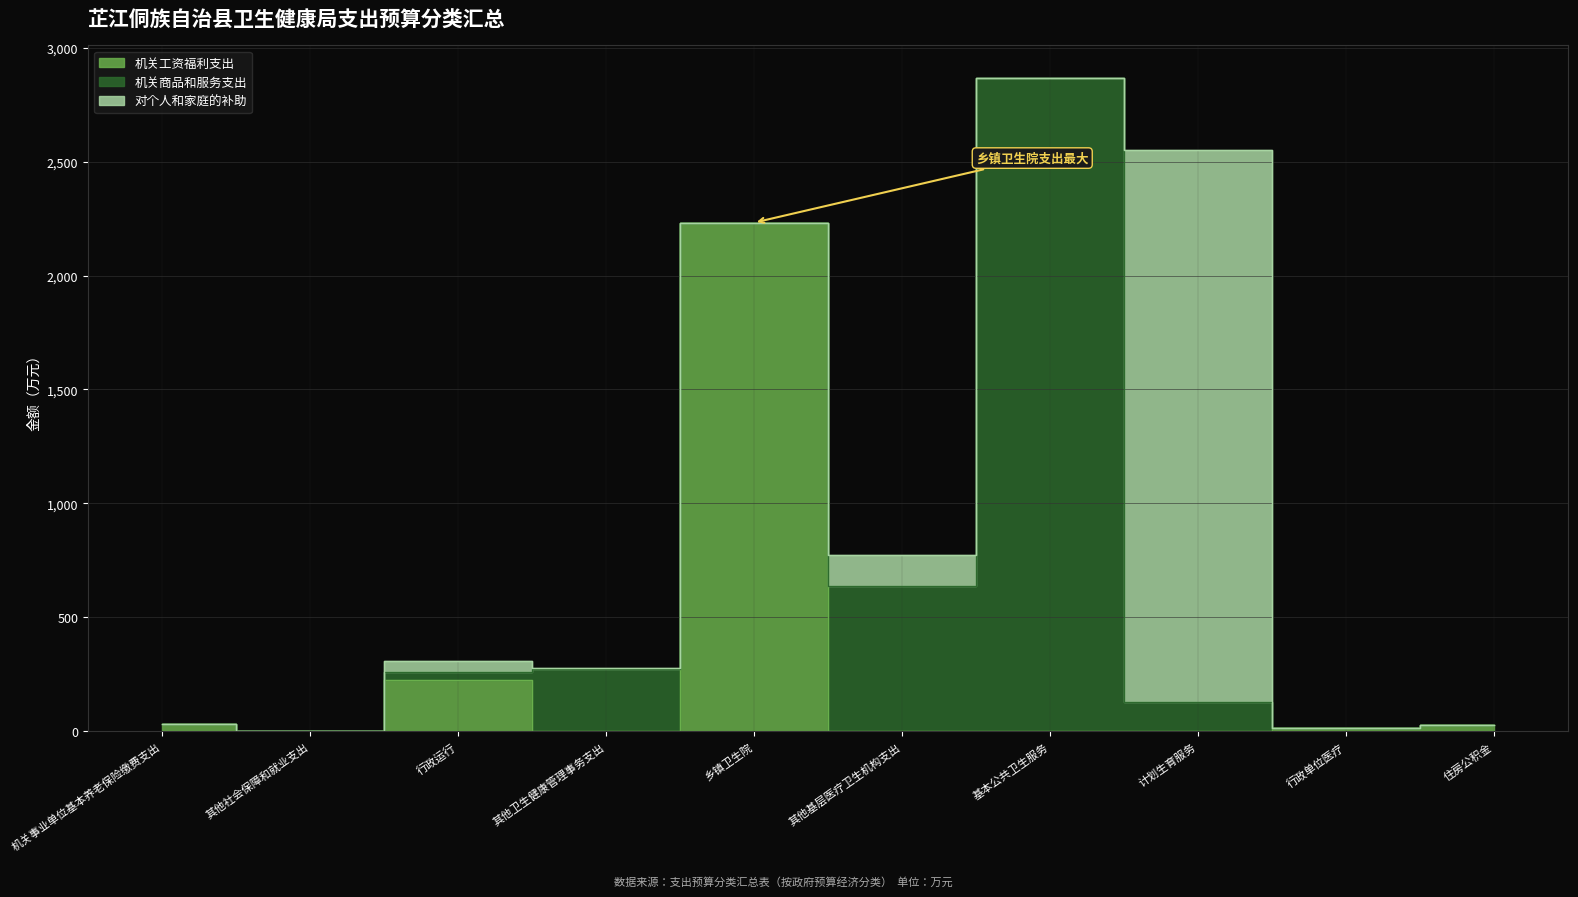

Reading right to left, list all the values displayed in this chart.

机关工资福利支出: 住房公积金=26.8	行政单位医疗=14.2	计划生育服务=0.0	基本公共卫生服务=0.0	其他基层医疗卫生机构支出=0.0	乡镇卫生院=2231.9	其他卫生健康管理事务支出=0.0	行政运行=223.2	其他社会保障和就业支出=1.8	机关事业单位基本养老保险缴费支出=34.2
机关商品和服务支出: 住房公积金=0.0	行政单位医疗=0.0	计划生育服务=130.0	基本公共卫生服务=2866.2	其他基层医疗卫生机构支出=636.7	乡镇卫生院=0.0	其他卫生健康管理事务支出=274.0	行政运行=37.6	其他社会保障和就业支出=0.0	机关事业单位基本养老保险缴费支出=0.0
对个人和家庭的补助: 住房公积金=0.0	行政单位医疗=0.0	计划生育服务=2418.9	基本公共卫生服务=0.0	其他基层医疗卫生机构支出=136.3	乡镇卫生院=0.0	其他卫生健康管理事务支出=3.3	行政运行=48.8	其他社会保障和就业支出=0.0	机关事业单位基本养老保险缴费支出=0.0